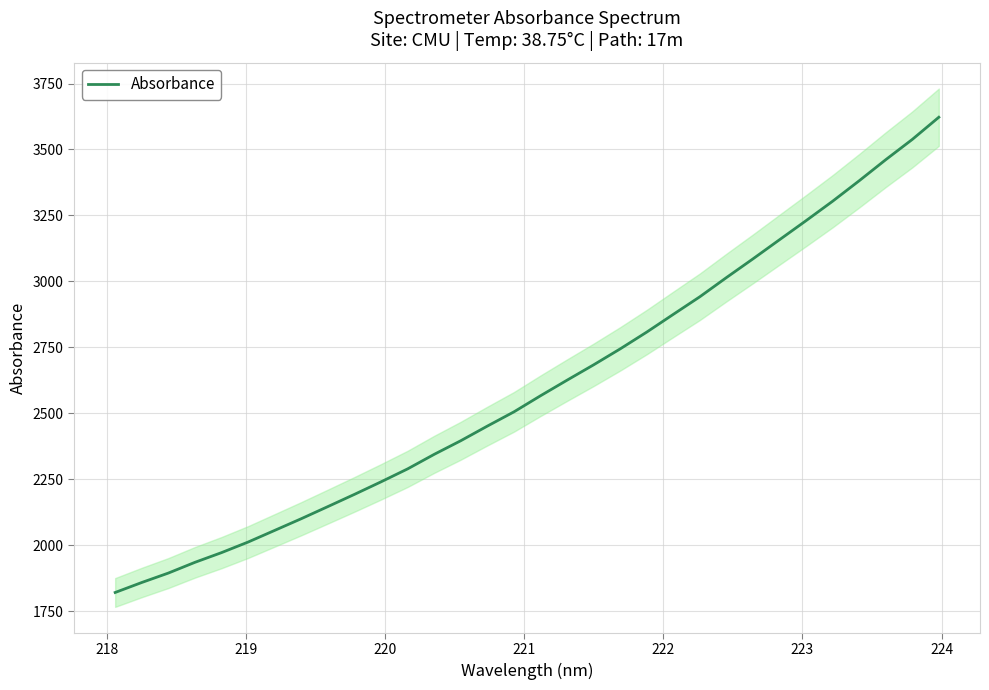

Does the chart have visible grid lines?

Yes